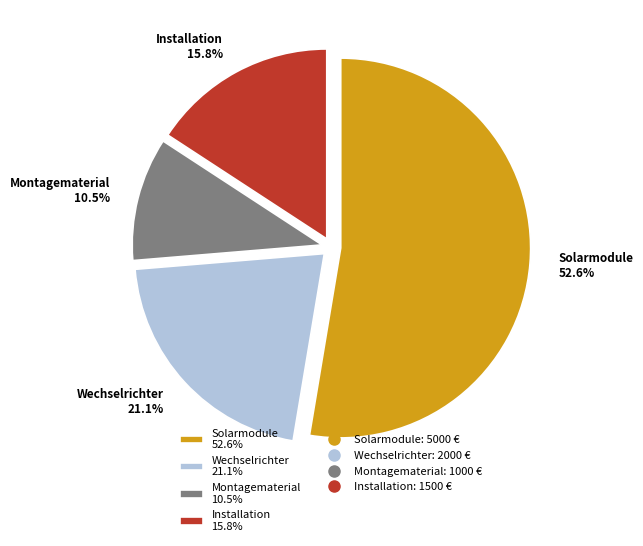

To the nearest percent, what percentage of the pie is Wechselrichter?

21%